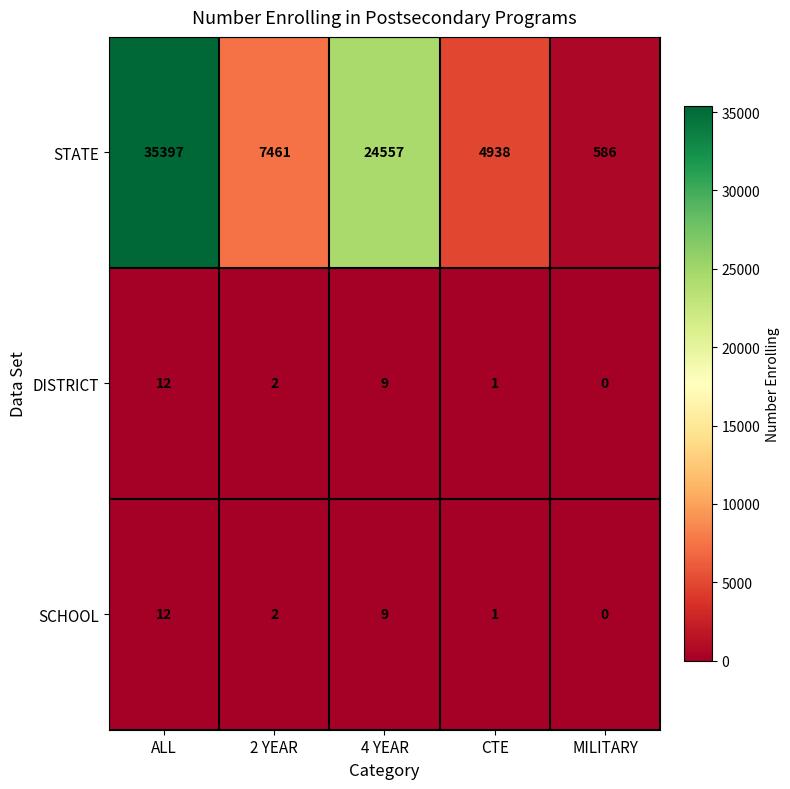

The value of SCHOOL at 4 YEAR is 2. True or false?

False